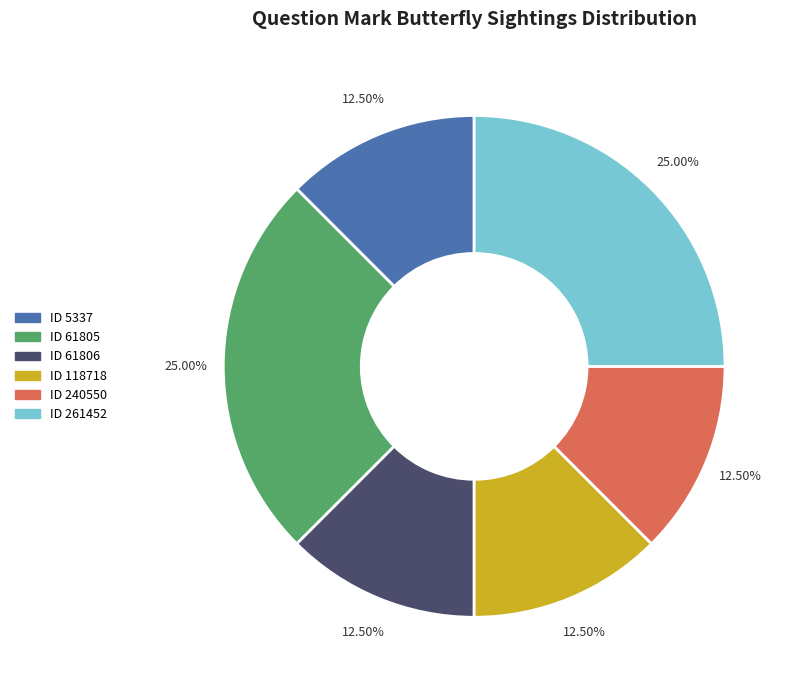

Does any single category account for the majority?

No